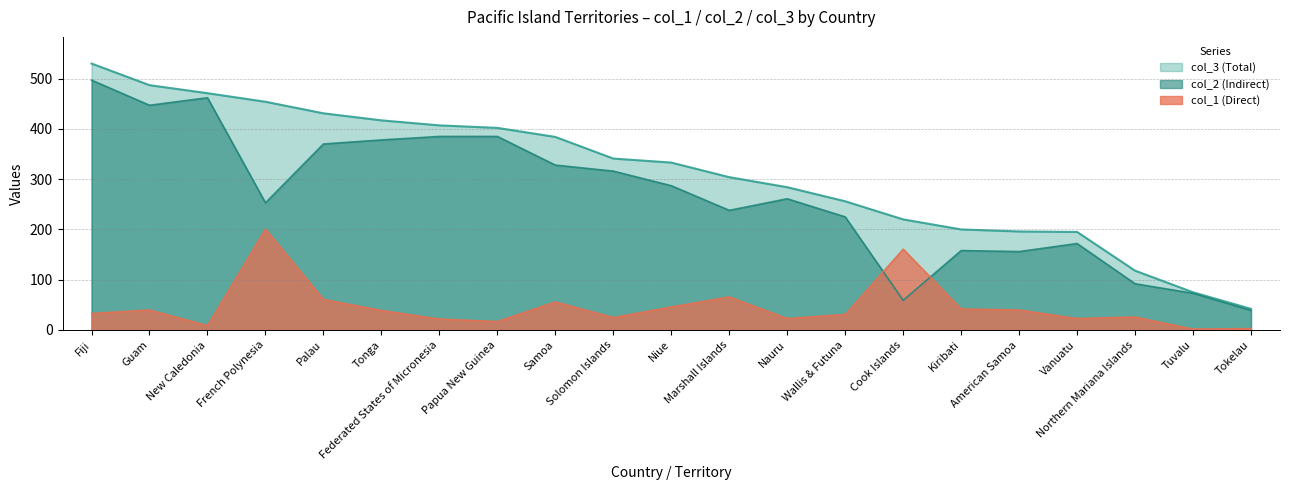

True or false: col_3 (Total) and col_1 (Direct) cross at least once.

False